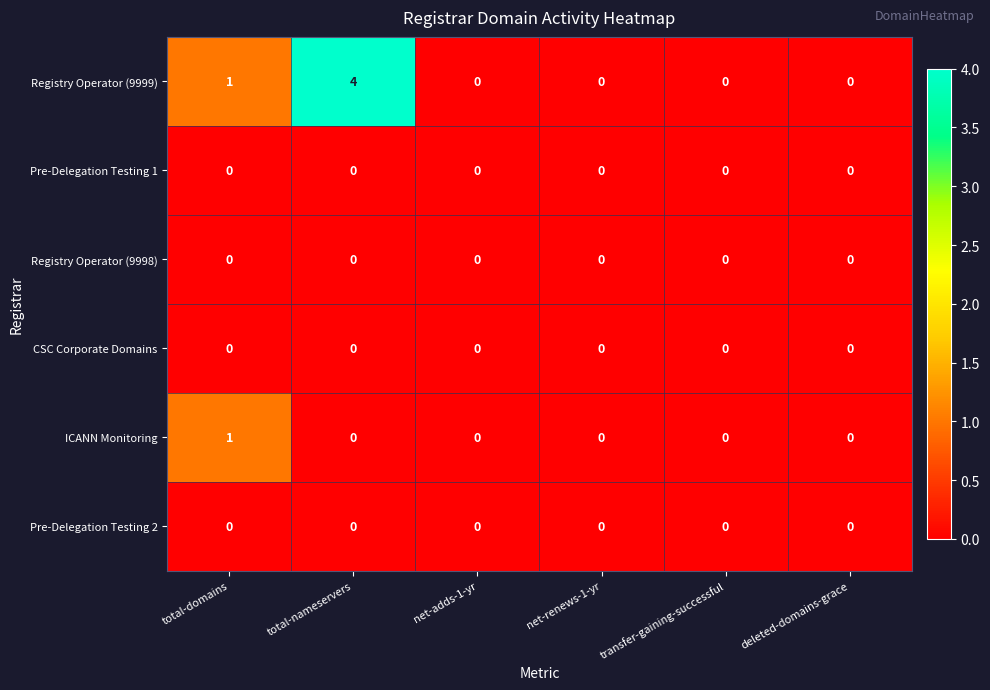

The Pre-Delegation Testing 1 series shows 0 at transfer-gaining-successful. True or false?

True